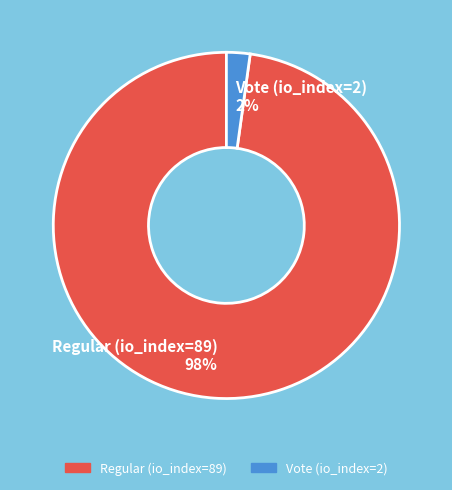

Is it true that Regular (io_index=89) is 98% of the pie?

True